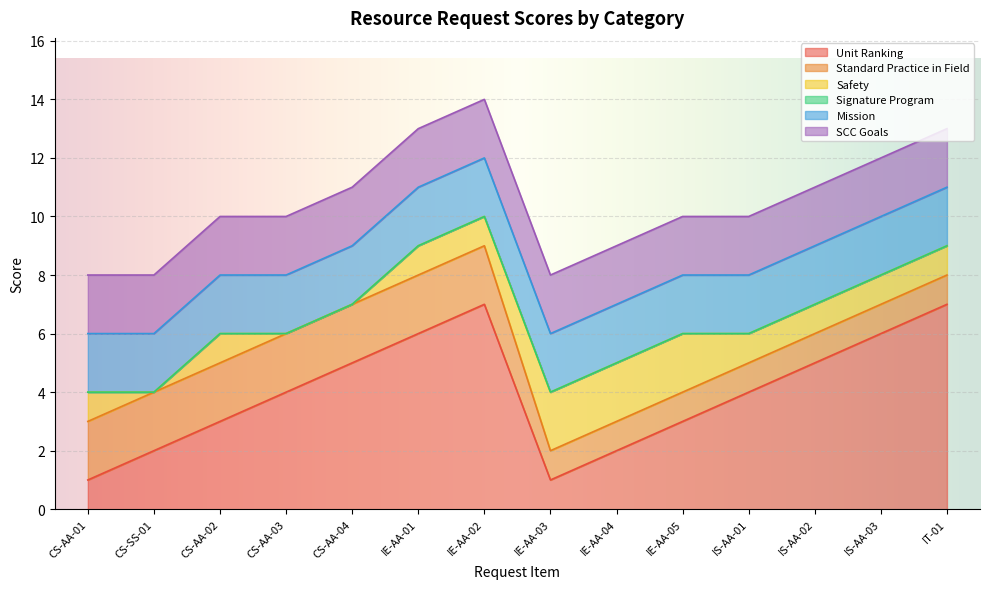

Where does the Unit Ranking series first go above 4?

CS-AA-04